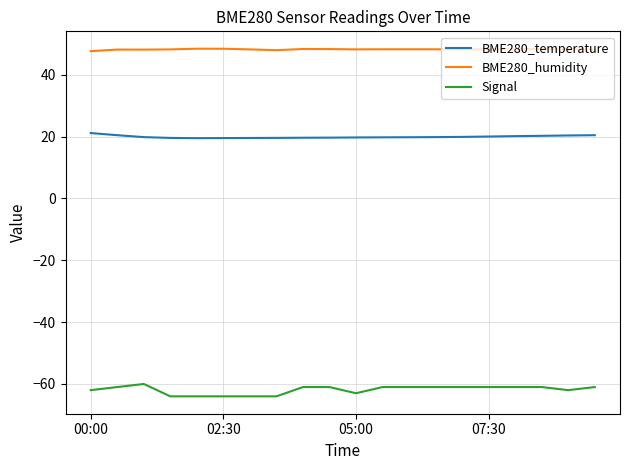

What is the maximum value for BME280_humidity?

48.4